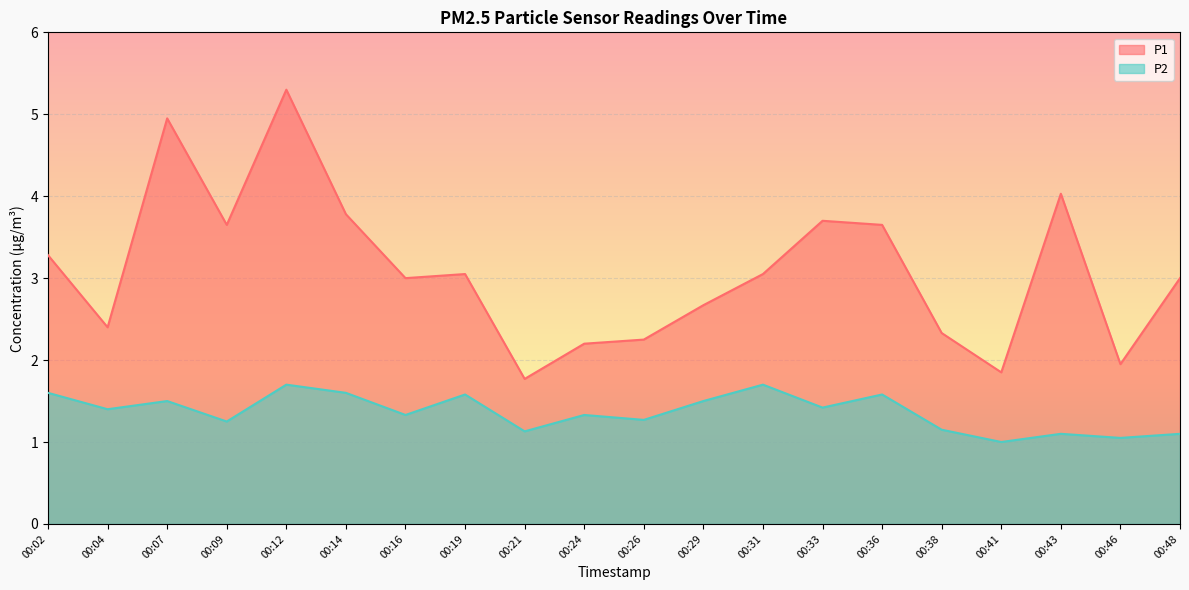

What value does the P2 series have at 00:02?

1.6